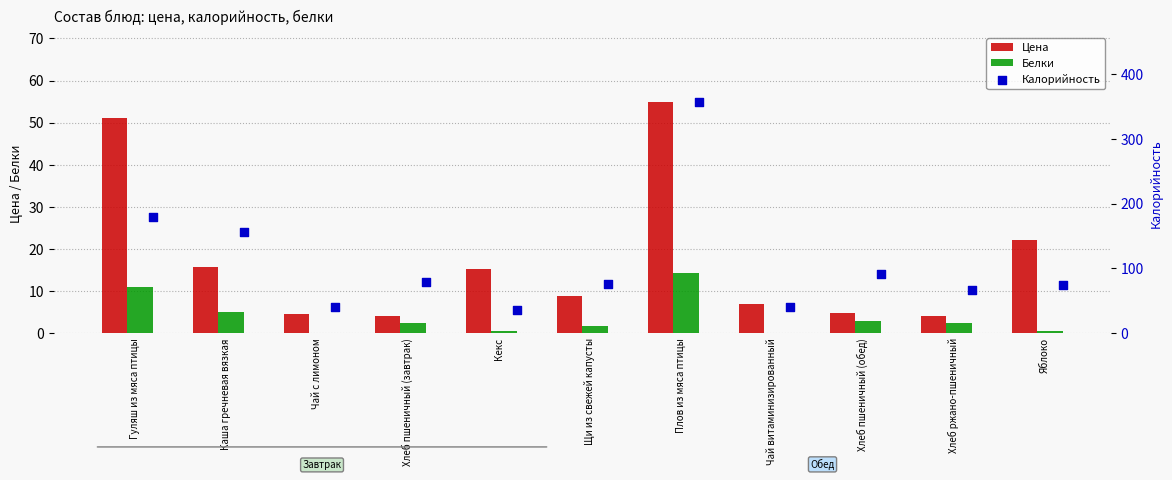

Which series has the largest Y range (max minus min)?

Калорийность